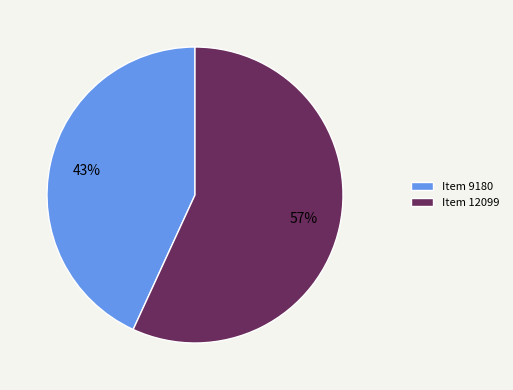

Which has a higher value, Item 9180 or Item 12099?

Item 12099